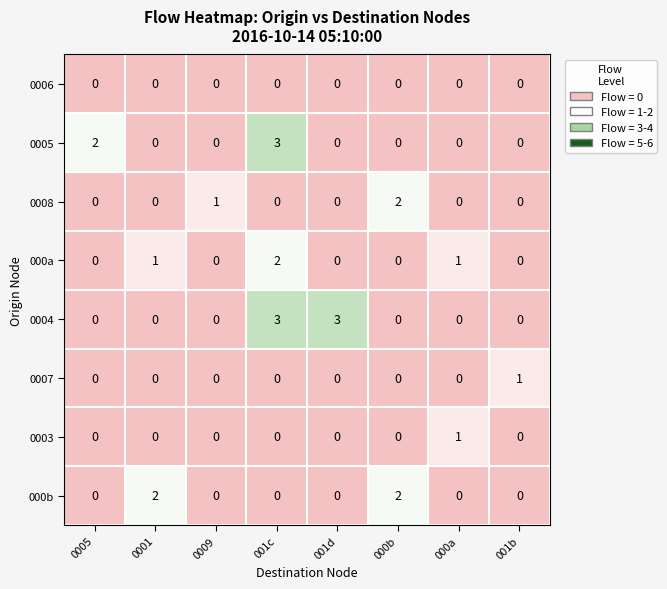

Count the number of data series in this chart.

8